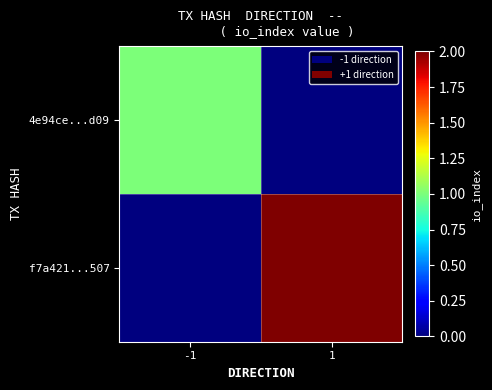

At how many categories does at least one series exceed 0?

2